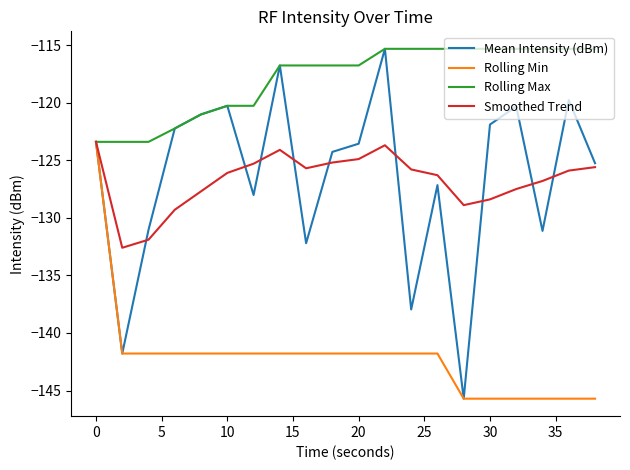

In Mean Intensity (dBm), how many points are lower than both neighbors (excluding endpoints)?

6